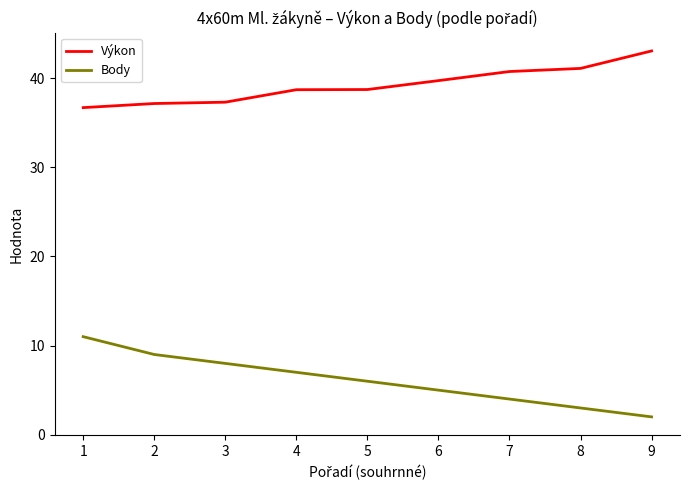

Which series changed the most between 1 and 8?

Body